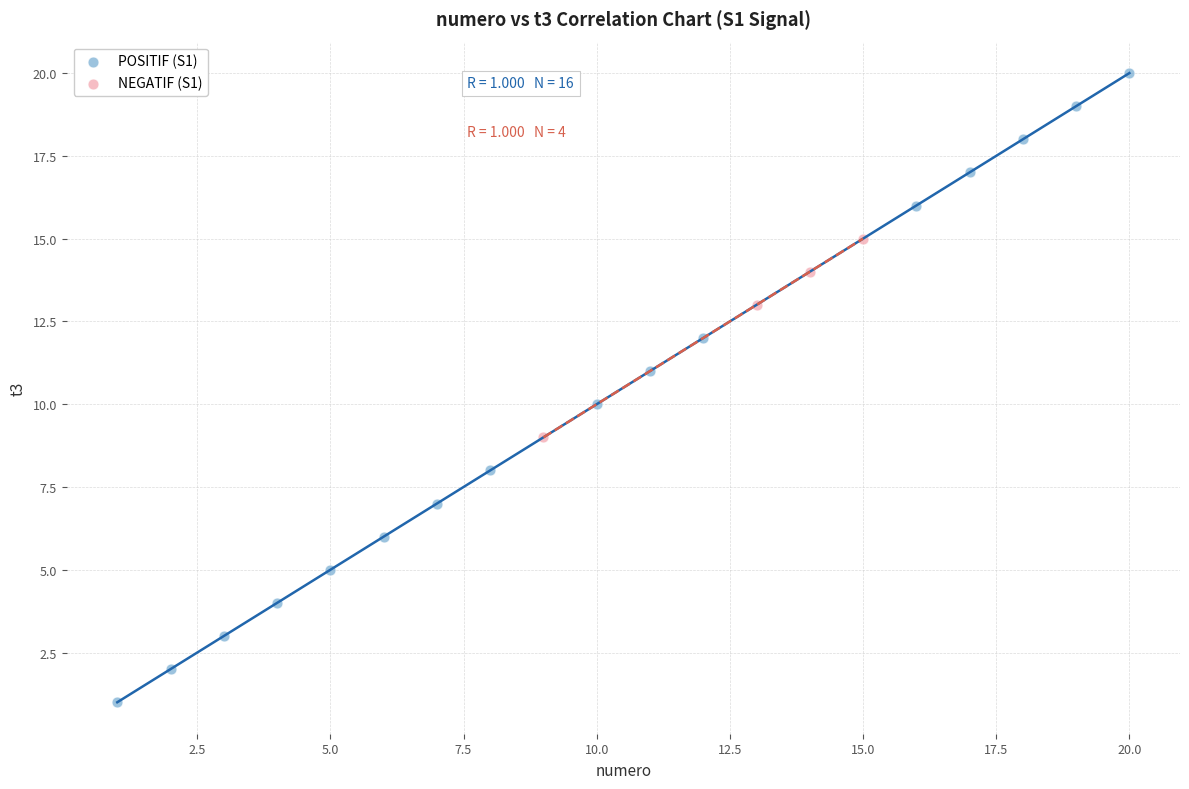

Which series contains the highest Y value?

POSITIF (S1)